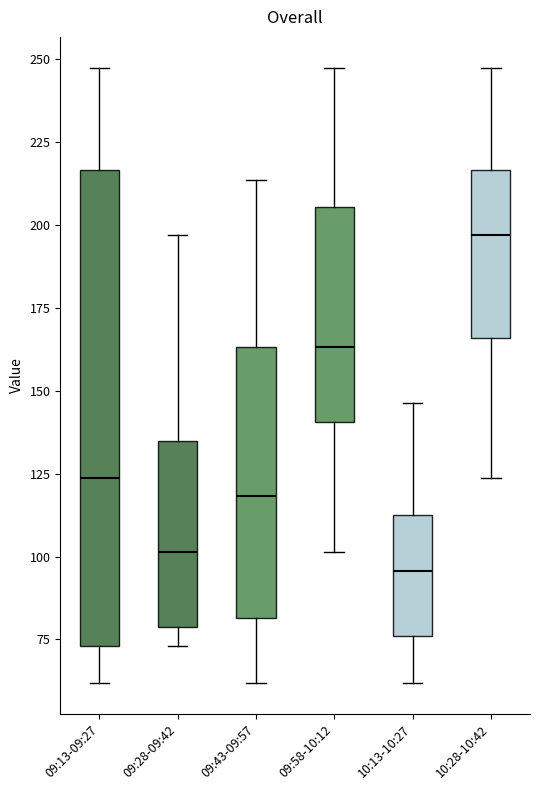

Reading left to right, read every box against the y-axis: the position of its median line, the range the box covers, and the ends of its whiskers. The values are not printed on the chart, so give them approximately, as read against the axis.

09:13-09:27: median 125, box 75 to 215, whiskers 60 to 250
09:28-09:42: median 100, box 80 to 135, whiskers 75 to 195
09:43-09:57: median 120, box 80 to 165, whiskers 60 to 215
09:58-10:12: median 165, box 140 to 205, whiskers 100 to 250
10:13-10:27: median 95, box 75 to 115, whiskers 60 to 145
10:28-10:42: median 195, box 165 to 215, whiskers 125 to 250